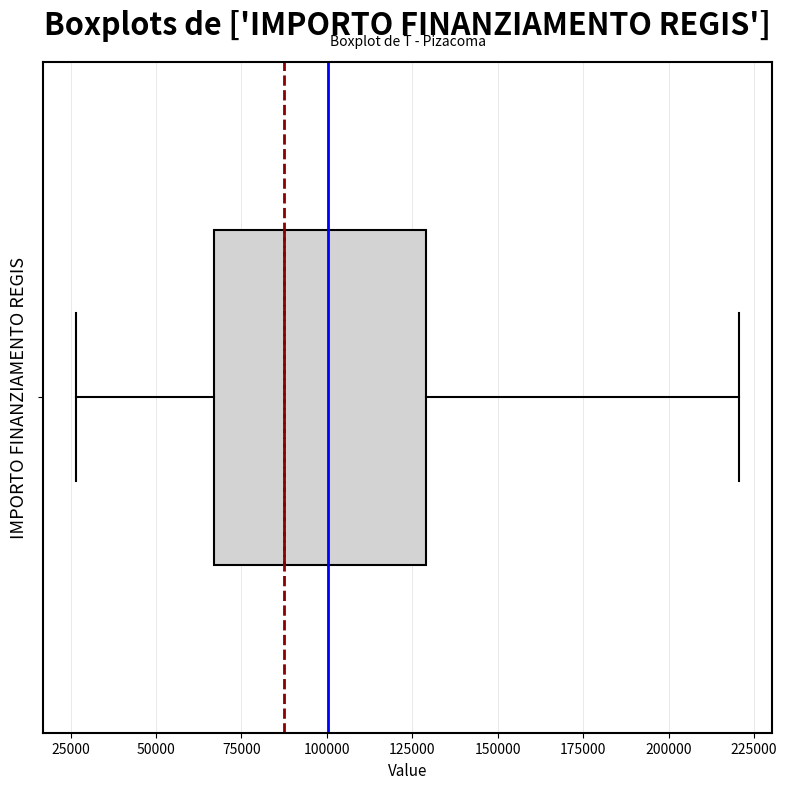

Read this box plot against the x-axis: the position of the median line, the range covered by the box, and the ends of both whiskers. The values are not printed on the chart, so give them approximately, as read against the axis.

median 85000, box 65000 to 130000, whiskers 25000 to 220000